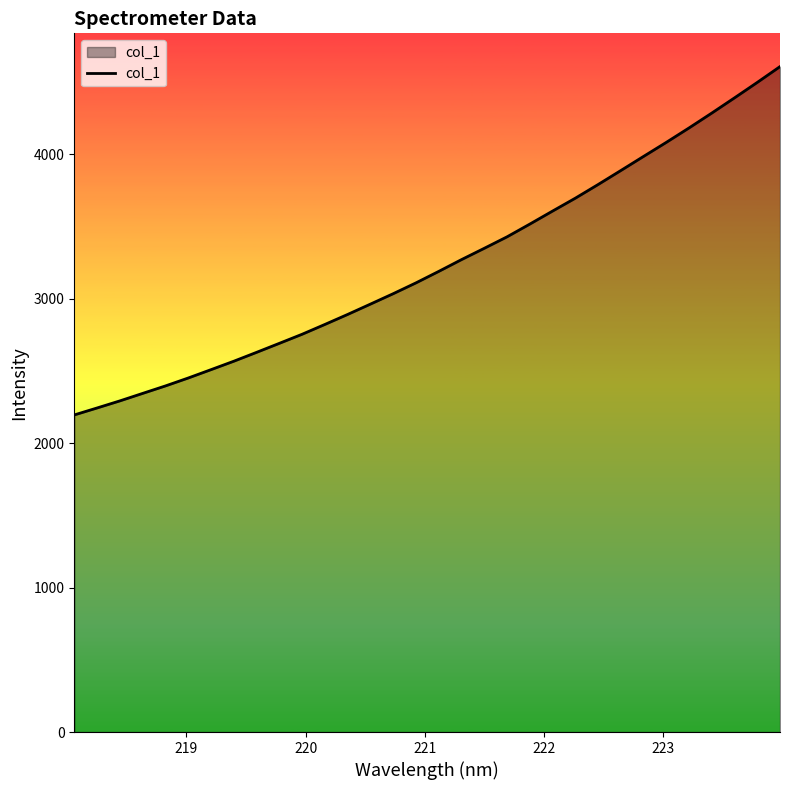

What is the difference between the maximum and minimum values?

2411.2